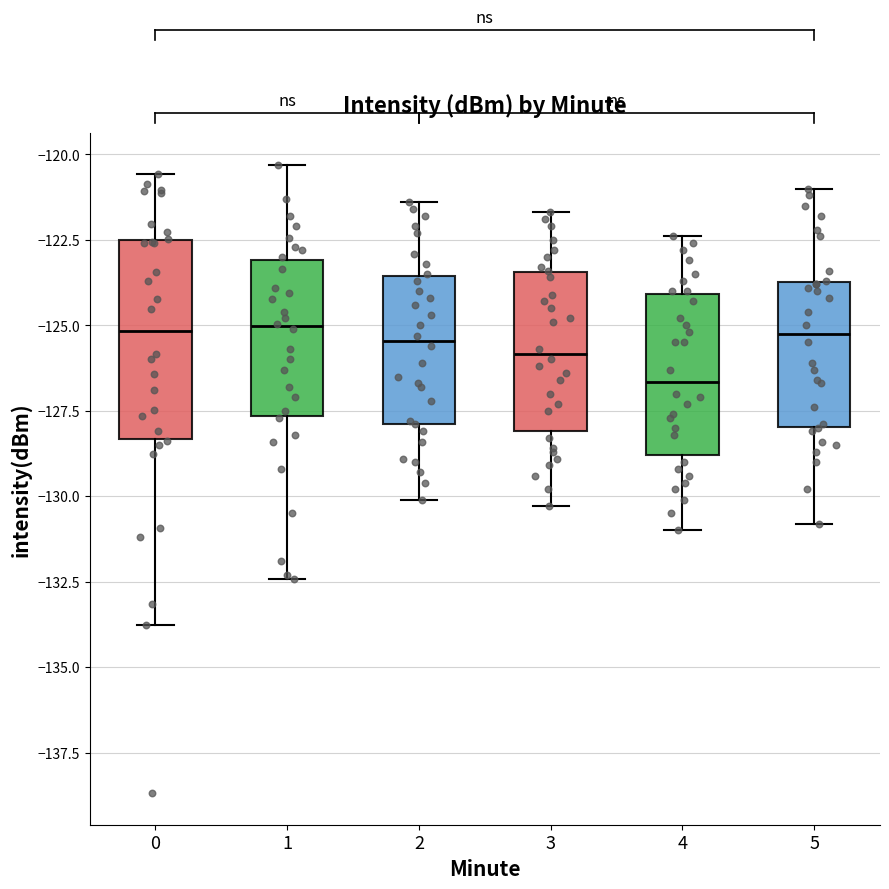

Reading left to right, transcribe this box plot: for each box, give where its median line is, the range the box spans, and where its two whiskers end, as read against the y-axis. The values are not printed on the chart, so give them approximately, as read against the axis.

0: median -125.0, box -128.5 to -122.5, whiskers -134.0 to -120.5
1: median -125.0, box -127.5 to -123.0, whiskers -132.5 to -120.5
2: median -125.5, box -128.0 to -123.5, whiskers -130.0 to -121.5
3: median -126.0, box -128.0 to -123.5, whiskers -130.5 to -121.5
4: median -126.5, box -129.0 to -124.0, whiskers -131.0 to -122.5
5: median -125.0, box -128.0 to -123.5, whiskers -131.0 to -121.0